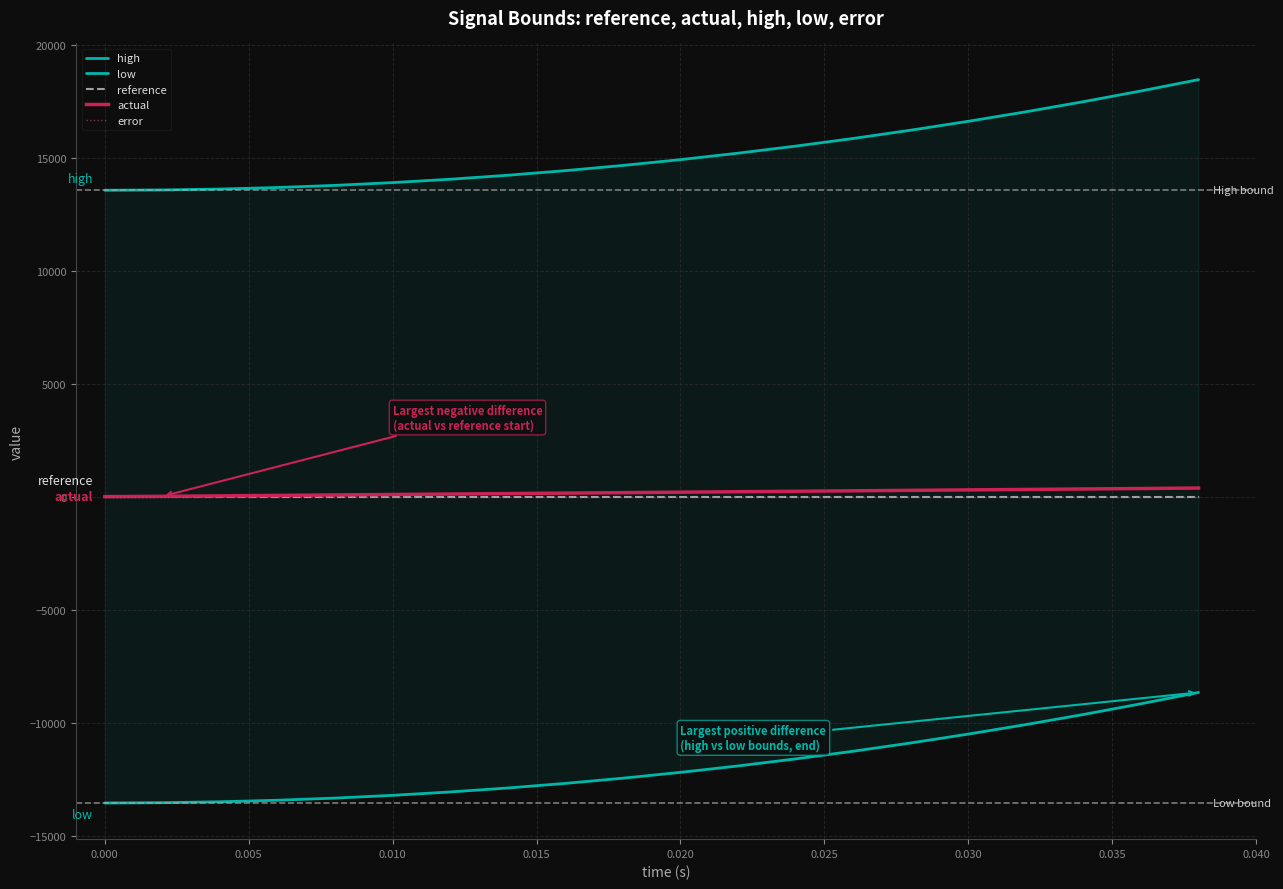

Count the number of data series in this chart.

5